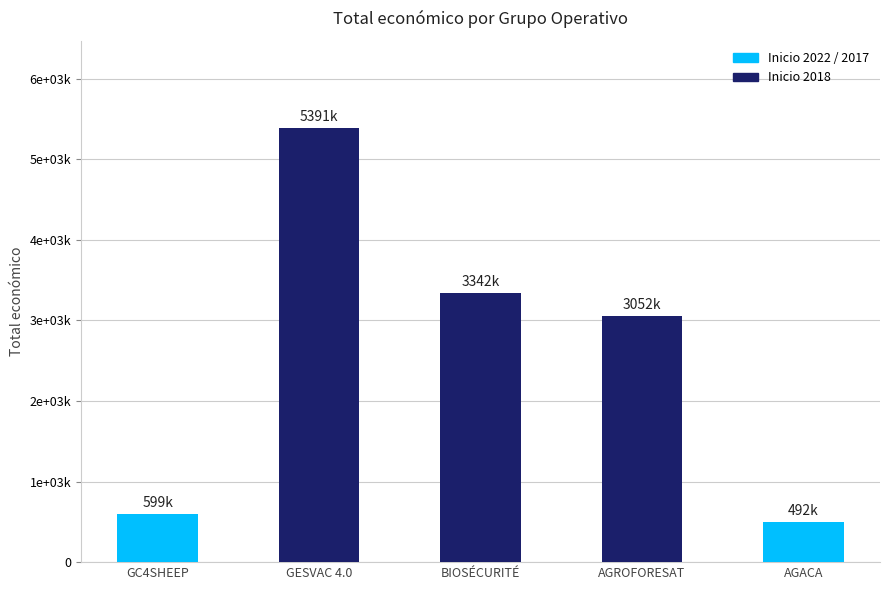

Rank the categories by value from lowest to highest.

AGACA, GC4SHEEP, AGROFORESAT, BIOSÉCURITÉ, GESVAC 4.0